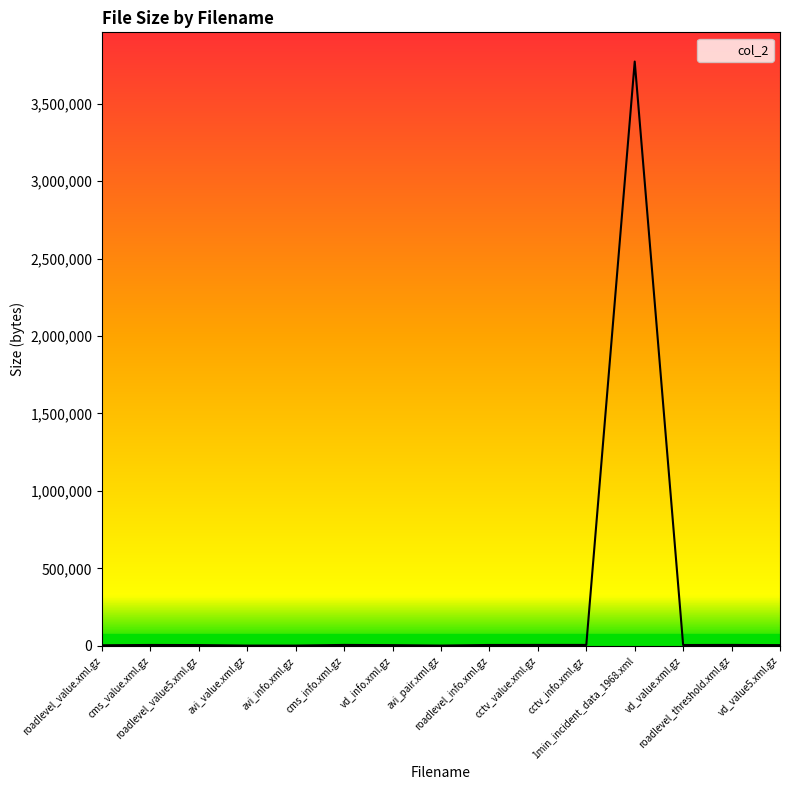

How many lines are shown in the chart?

1